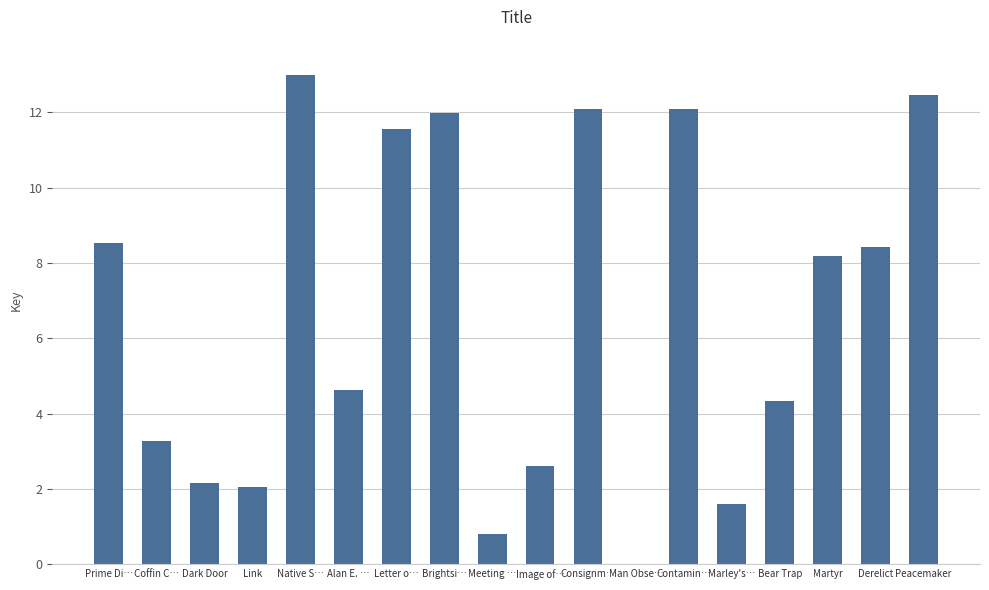

Count the number of categories in the chart.

18